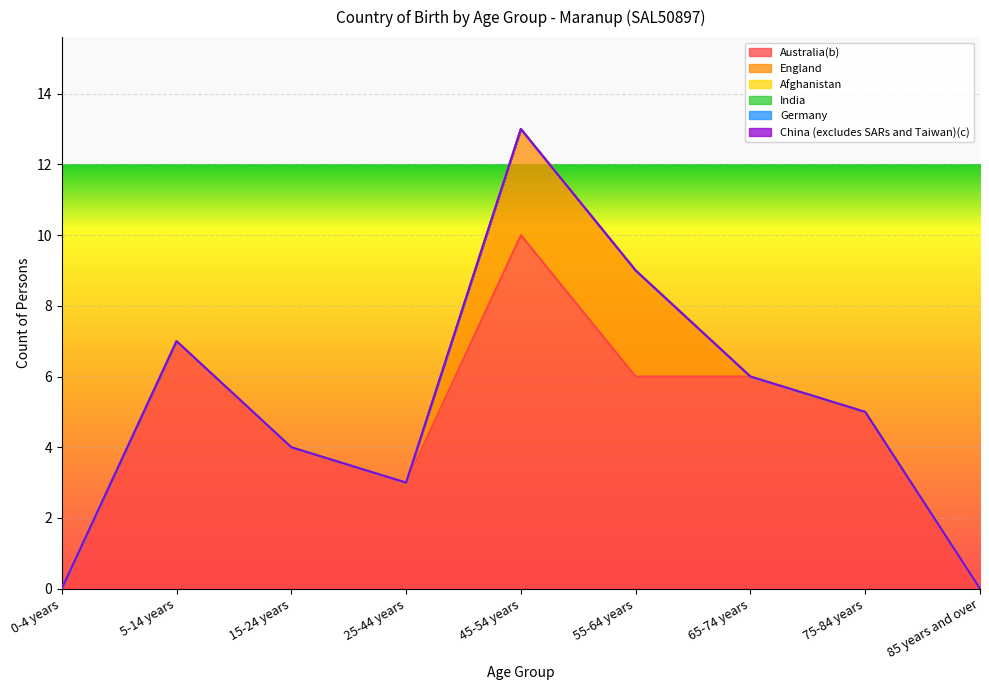

Reading right to left, extract all data points from this chart.

Australia(b): 85 years and over=0	75-84 years=5	65-74 years=6	55-64 years=6	45-54 years=10	25-44 years=3	15-24 years=4	5-14 years=7	0-4 years=0
England: 85 years and over=0	75-84 years=0	65-74 years=0	55-64 years=3	45-54 years=3	25-44 years=0	15-24 years=0	5-14 years=0	0-4 years=0
Afghanistan: 85 years and over=0	75-84 years=0	65-74 years=0	55-64 years=0	45-54 years=0	25-44 years=0	15-24 years=0	5-14 years=0	0-4 years=0
India: 85 years and over=0	75-84 years=0	65-74 years=0	55-64 years=0	45-54 years=0	25-44 years=0	15-24 years=0	5-14 years=0	0-4 years=0
Germany: 85 years and over=0	75-84 years=0	65-74 years=0	55-64 years=0	45-54 years=0	25-44 years=0	15-24 years=0	5-14 years=0	0-4 years=0
China (excludes SARs and Taiwan)(c): 85 years and over=0	75-84 years=0	65-74 years=0	55-64 years=0	45-54 years=0	25-44 years=0	15-24 years=0	5-14 years=0	0-4 years=0